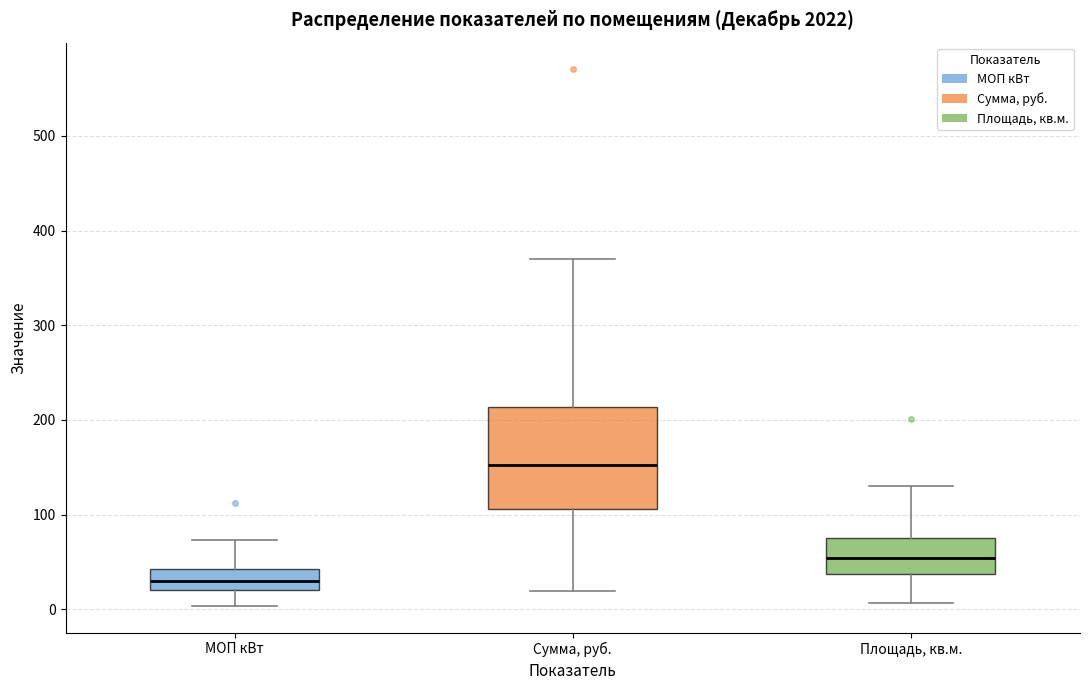

Reading left to right, read every box against the y-axis: the position of its median line, the range the box covers, and the ends of its whiskers. The values are not printed on the chart, so give them approximately, as read against the axis.

МОП кВт: median 30, box 20 to 40, whiskers 0 to 70
Сумма, руб.: median 150, box 110 to 210, whiskers 20 to 370
Площадь, кв.м.: median 50, box 40 to 80, whiskers 10 to 130